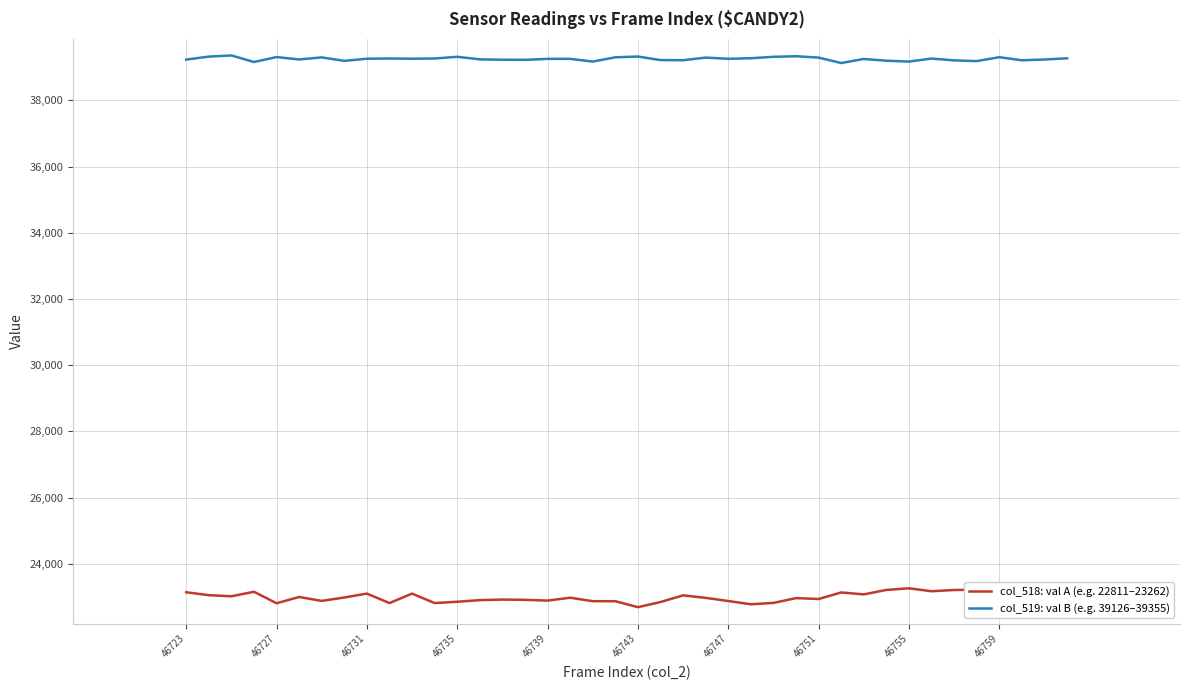

Rank the series by their maximum value, from lowest to highest.

col_518: val A (e.g. 22811–23262), col_519: val B (e.g. 39126–39355)